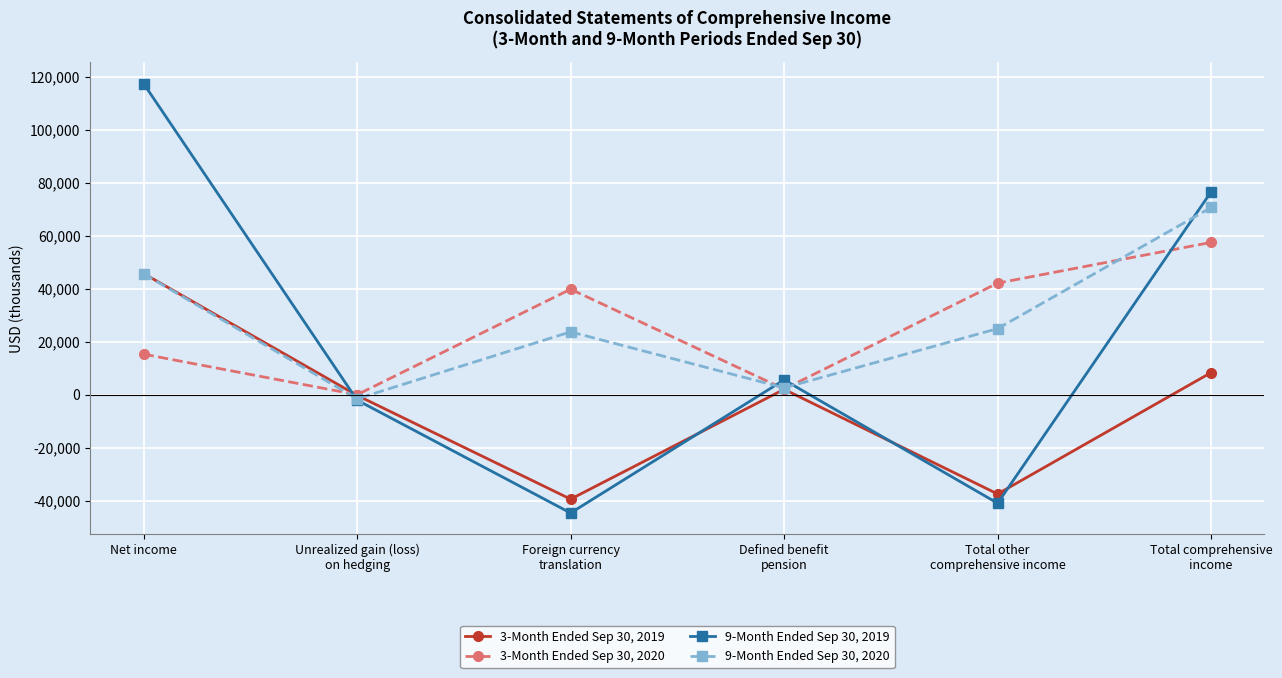

What is the greatest value displayed?

117377